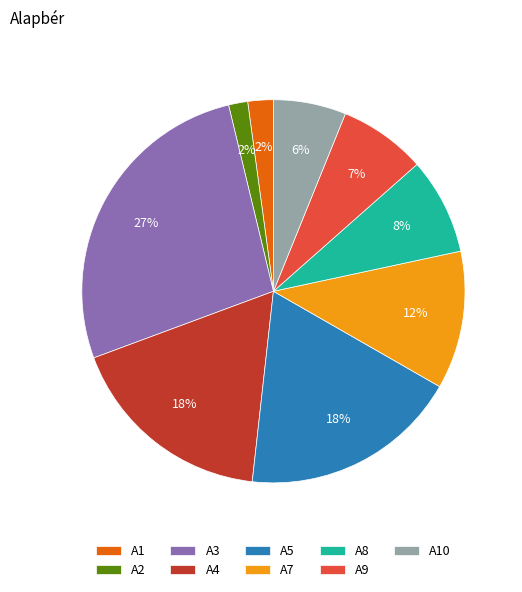

How many slices are in this pie chart?

9